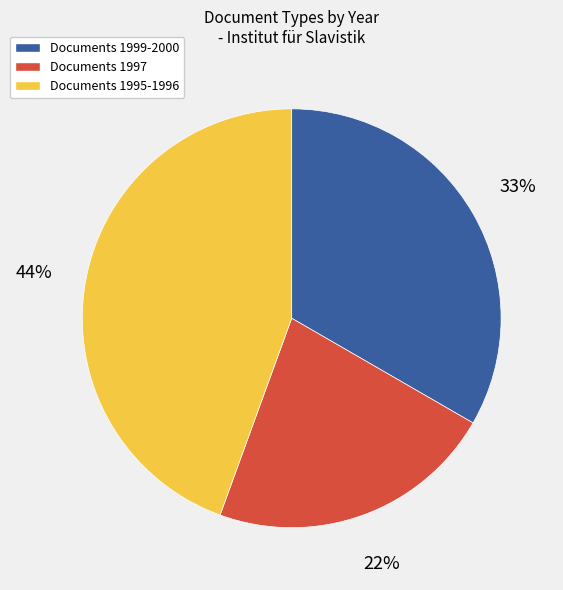

Does any single category account for the majority?

No